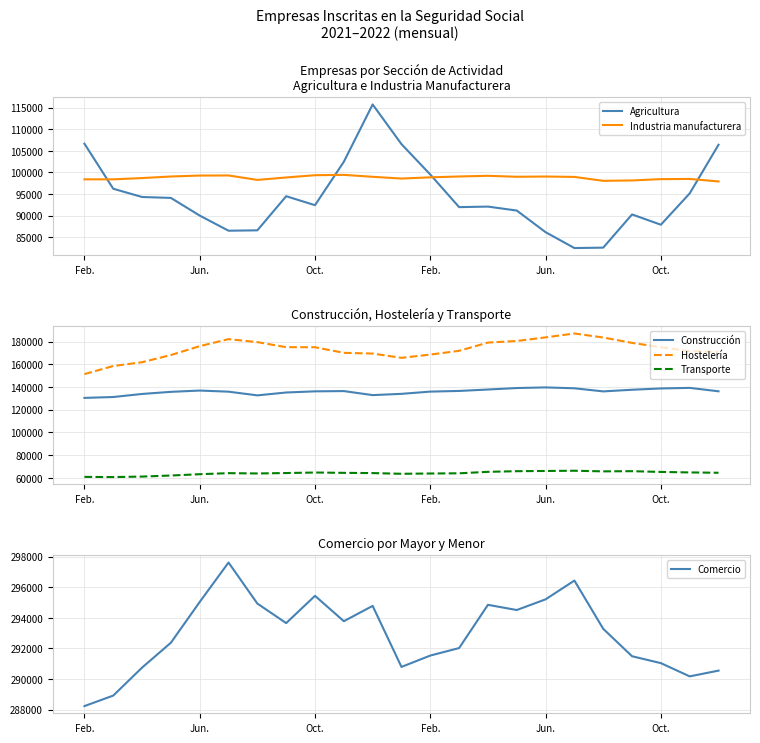

Where does the Transporte series first go above 64191?

Oct.